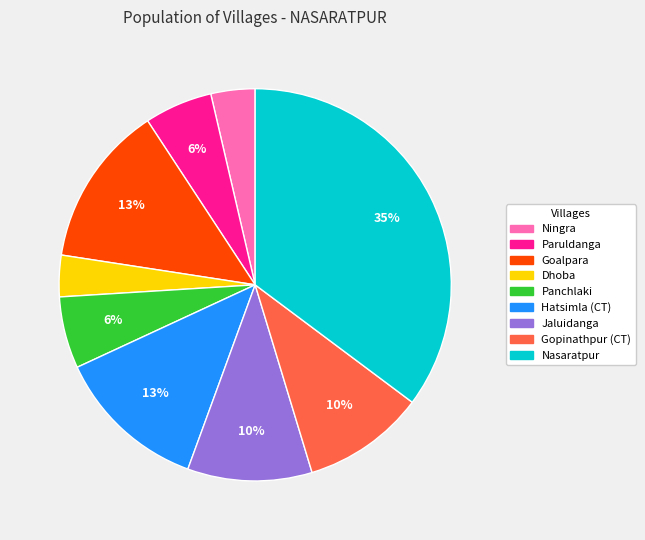

True or false: Nasaratpur accounts for 35% of the total.

True